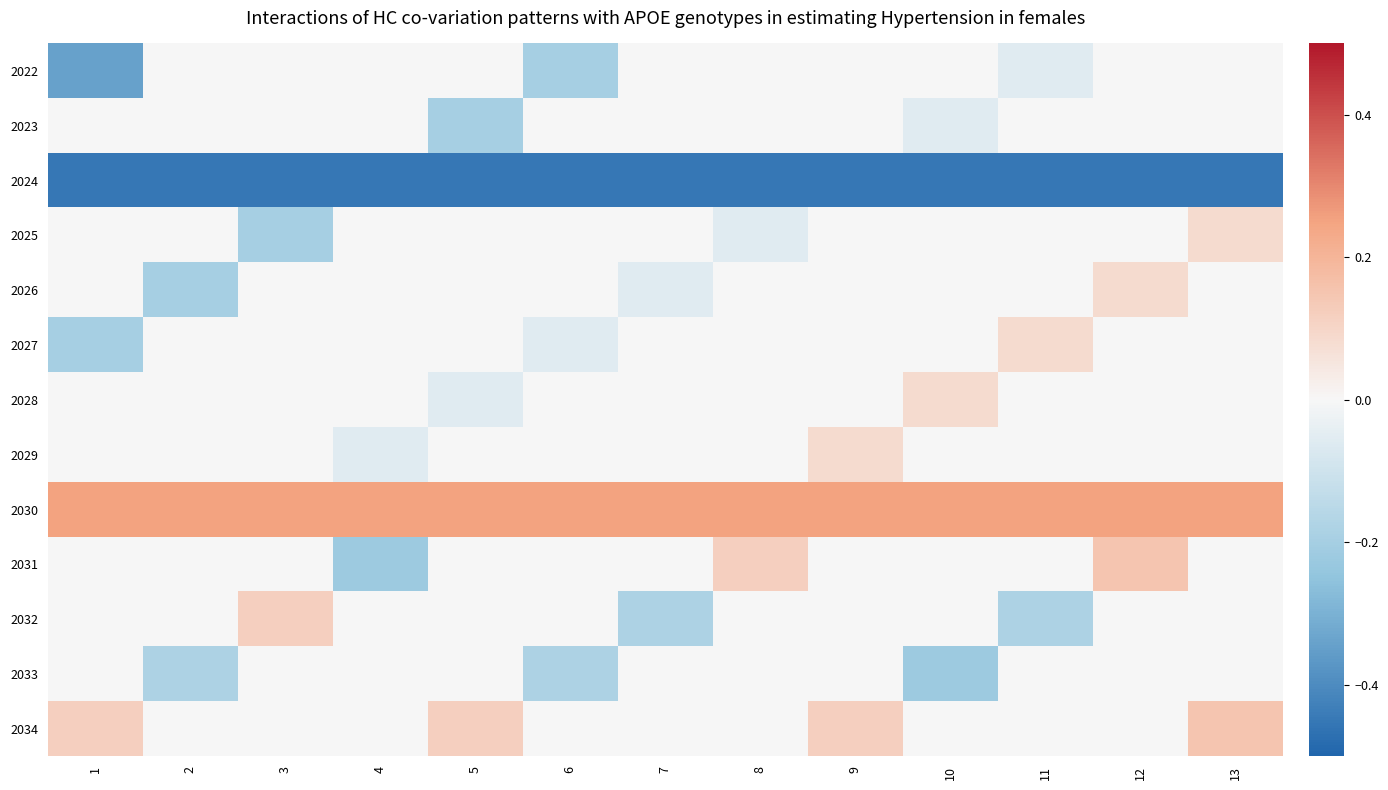

Which series has the widest spread of values?

row_9